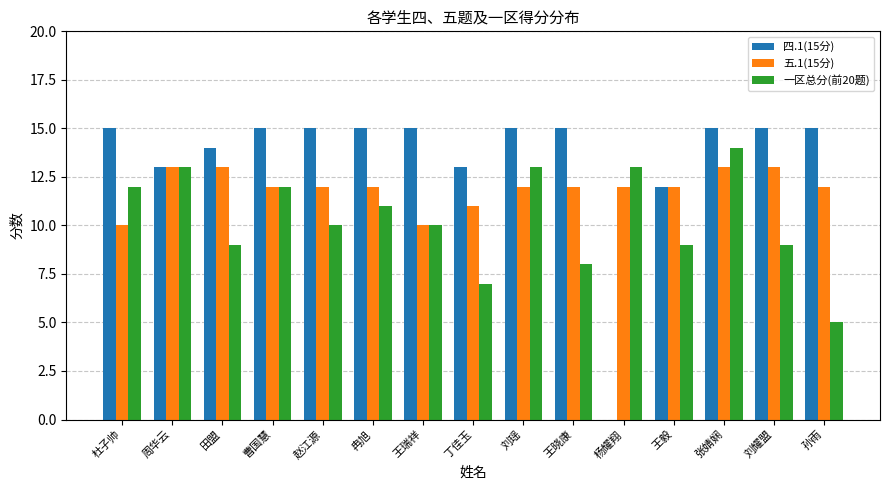

Which series changed the most between 刘瑶 and 孙雨?

一区总分(前20题)